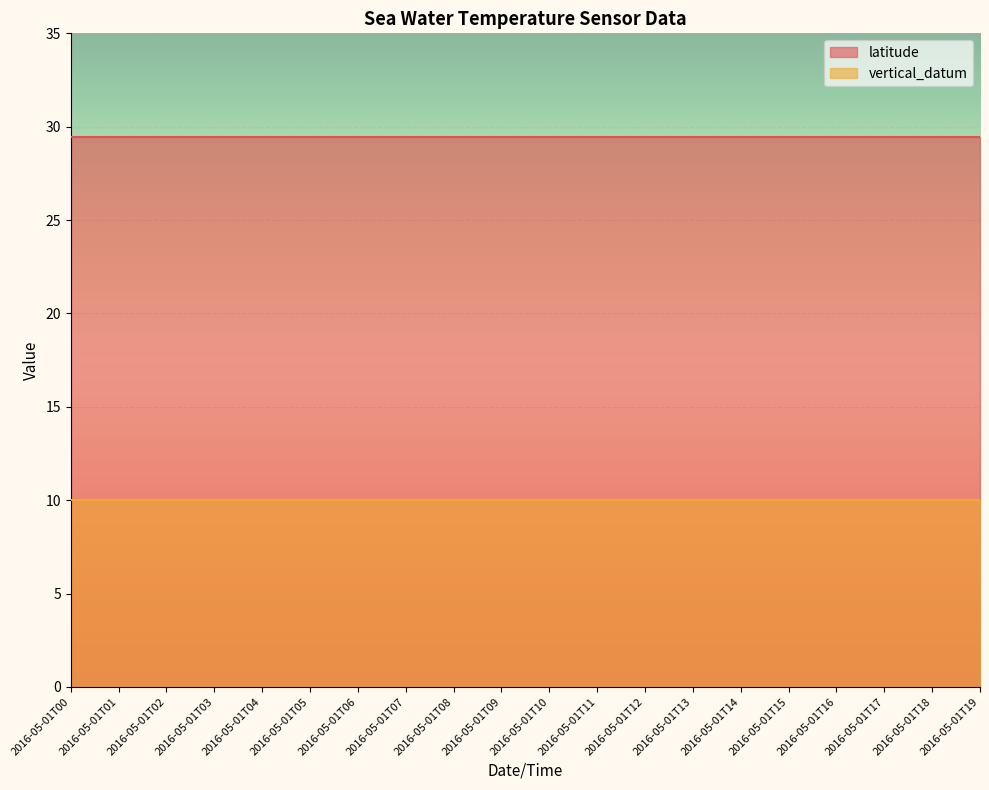

Reading left to right, extract all data points from this chart.

latitude: 29.4	29.4	29.4	29.4	29.4	29.4	29.4	29.4	29.4	29.4	29.4	29.4	29.4	29.4	29.4	29.4	29.4	29.4	29.4	29.4
vertical_datum: 10.0	10.0	10.0	10.0	10.0	10.0	10.0	10.0	10.0	10.0	10.0	10.0	10.0	10.0	10.0	10.0	10.0	10.0	10.0	10.0